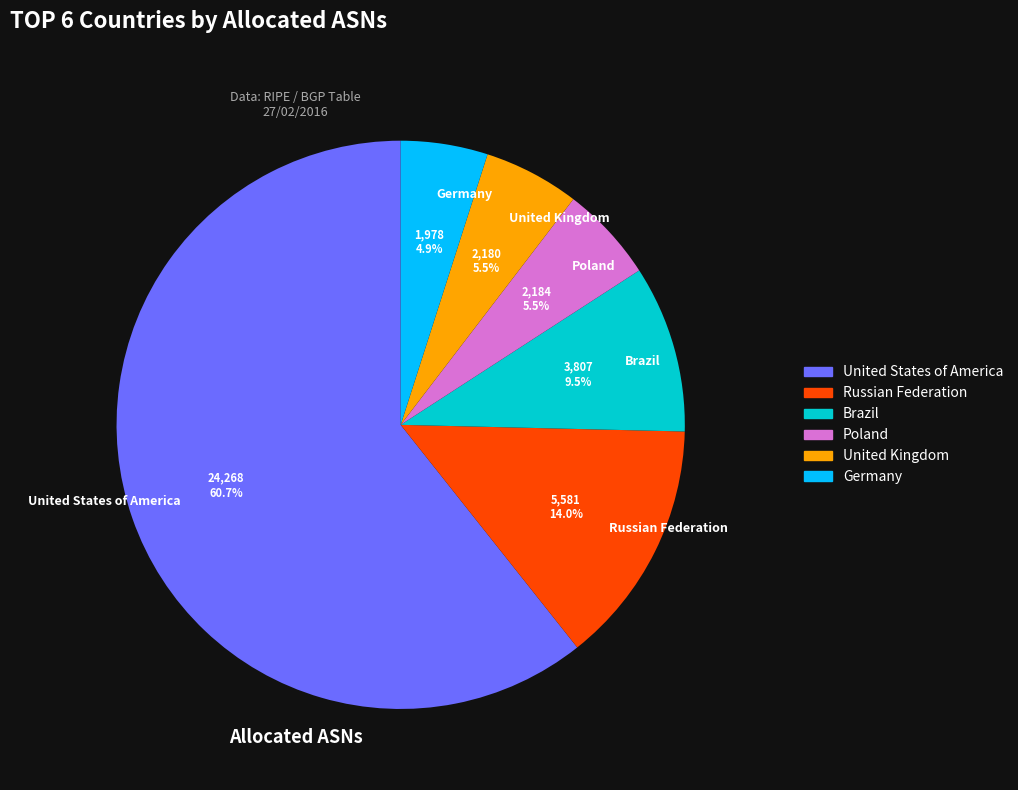

Is there a majority slice in this chart?

Yes